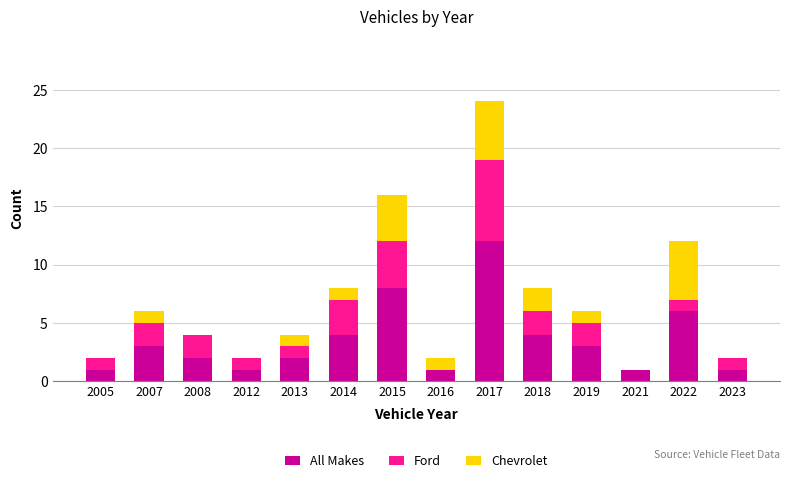

Which category has the highest value in the All Makes series?

2017